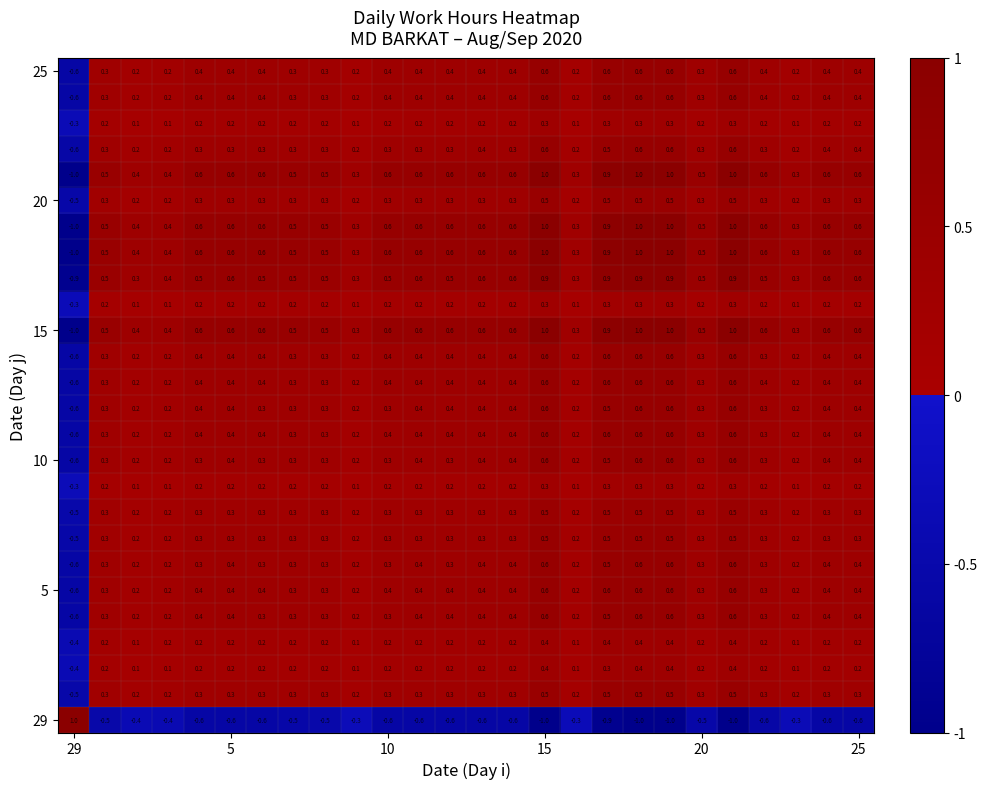

At how many categories does at least one series exceed 0?

26